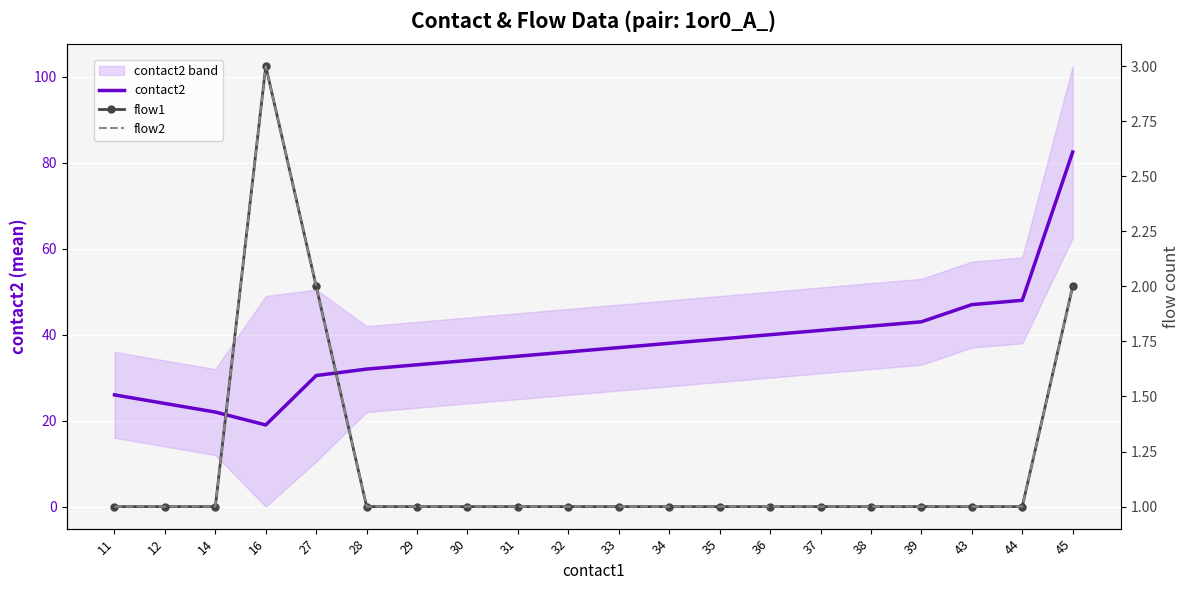

What is the difference between the highest and lowest values at 35?

38.0